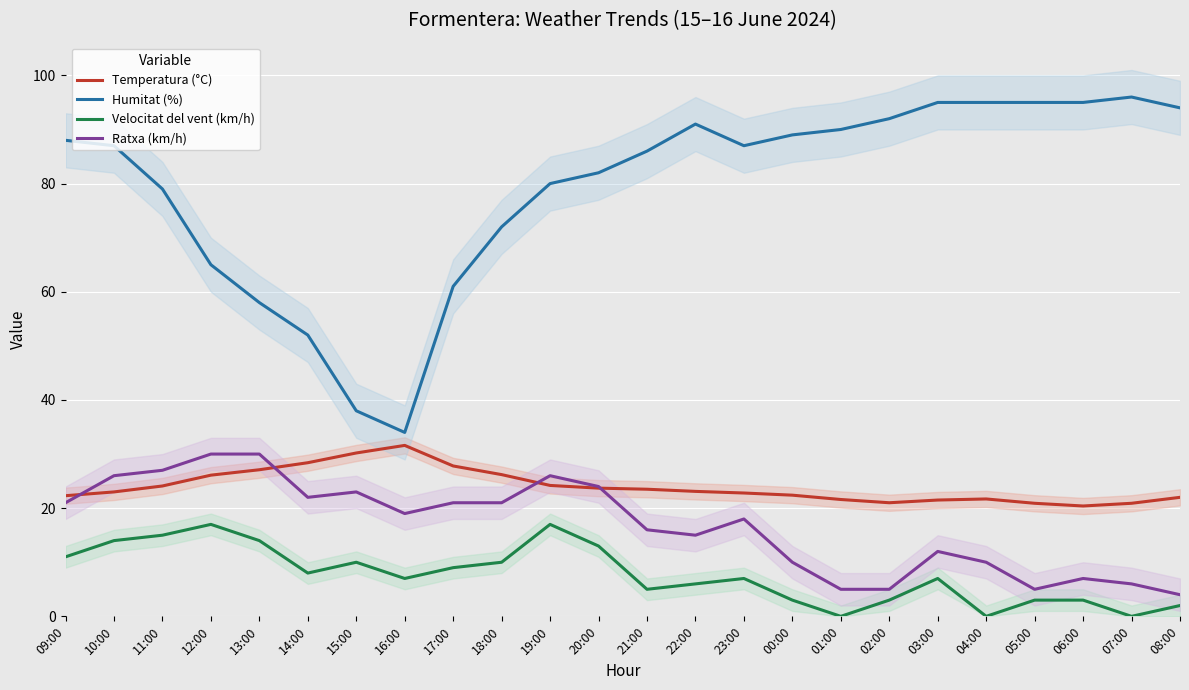

At which label is Temperatura (°C) closest to 26?

12:00